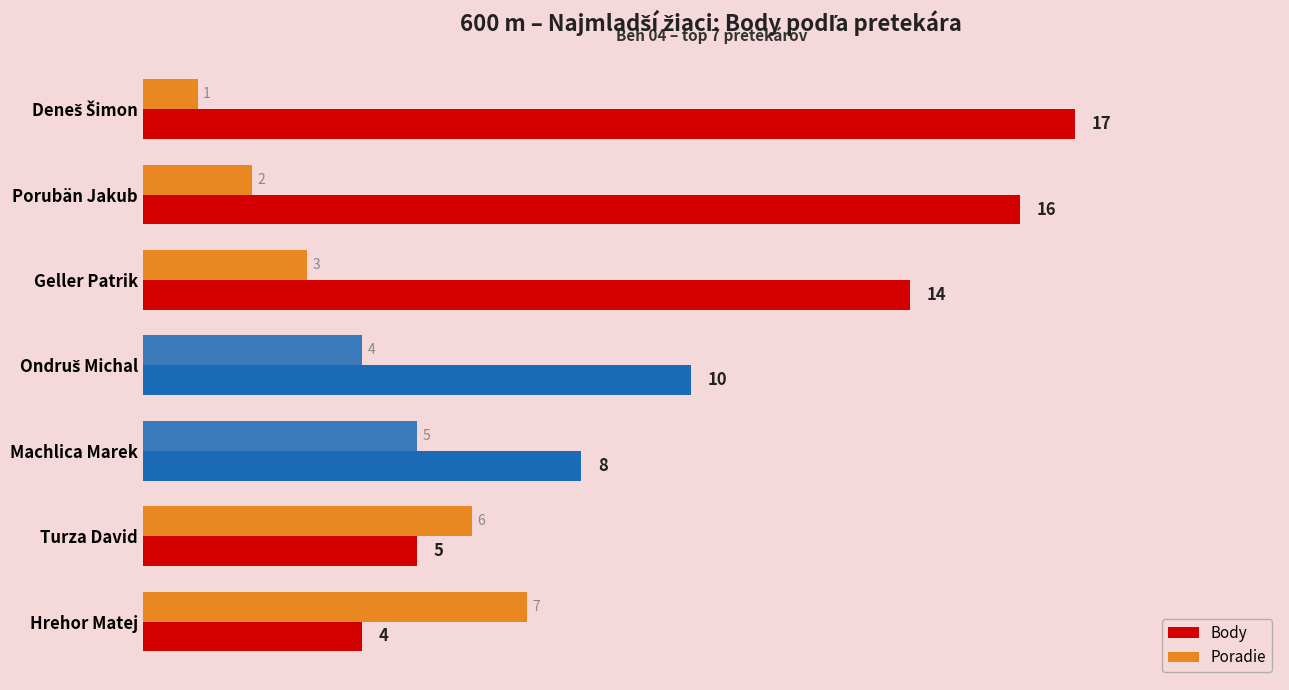

How many data points in Poradie are less than 4?

3